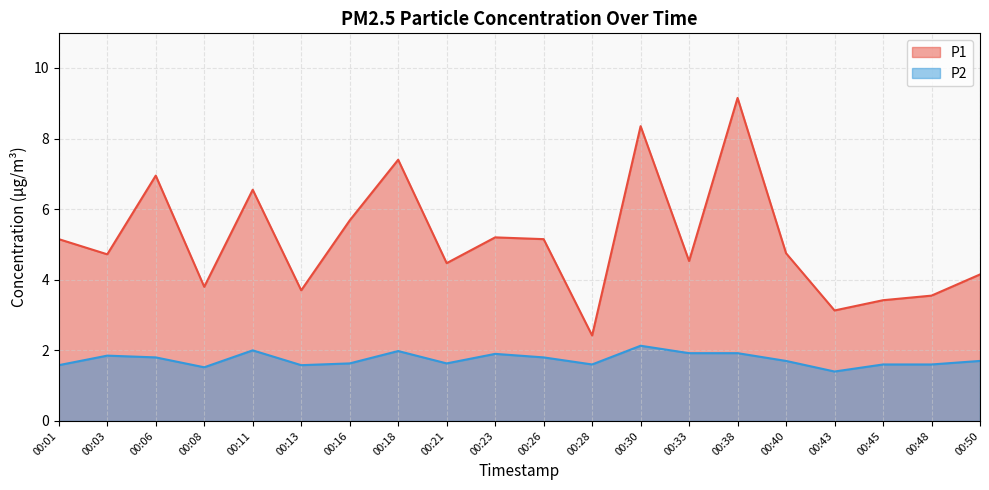

What is the average value of the P2 series?

1.7